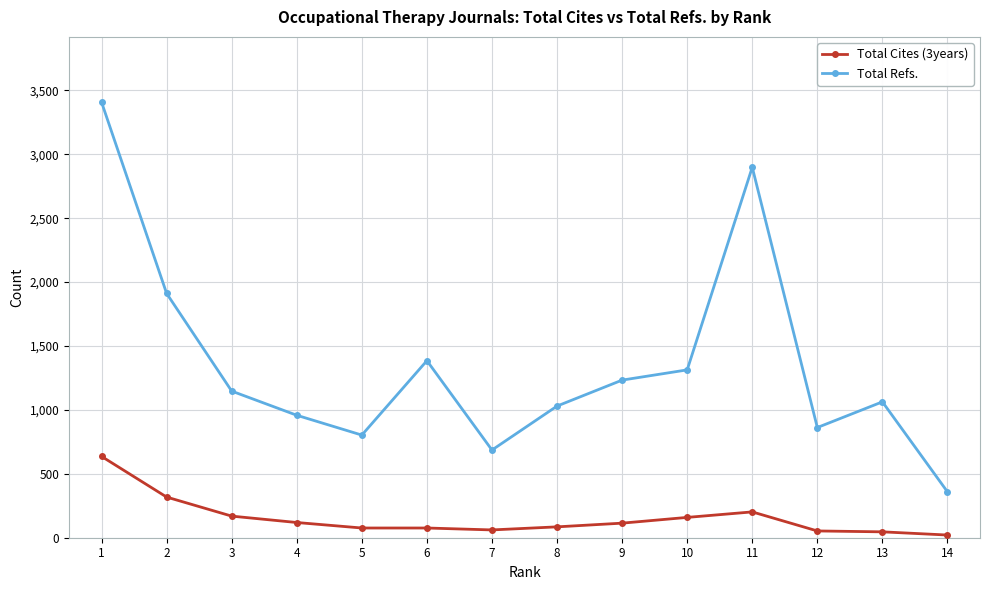

List the series in order of their peak value, lowest first.

Total Cites (3years), Total Refs.